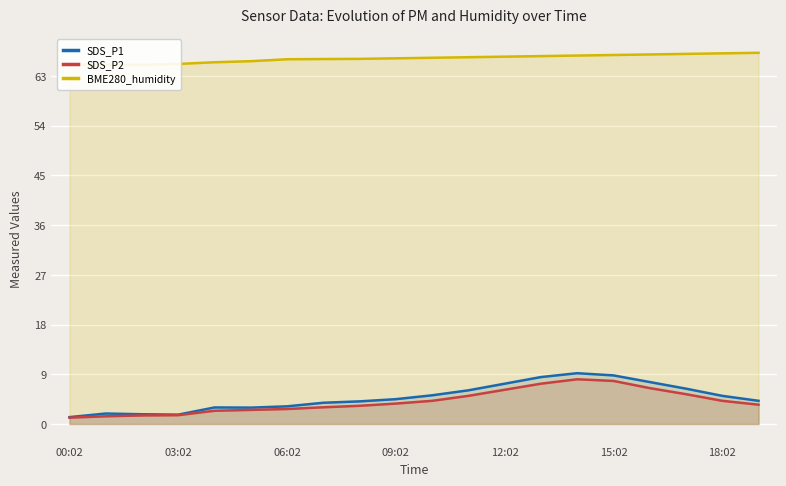

At which category is the sum across all series the highest?

14